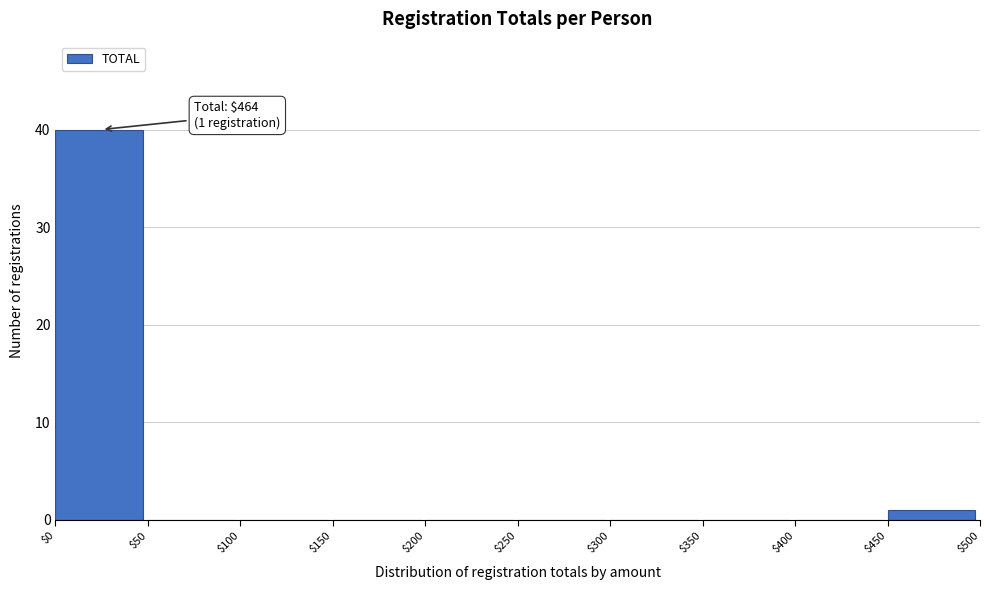

Which range on the x-axis has the tallest bar?

$0 to $50